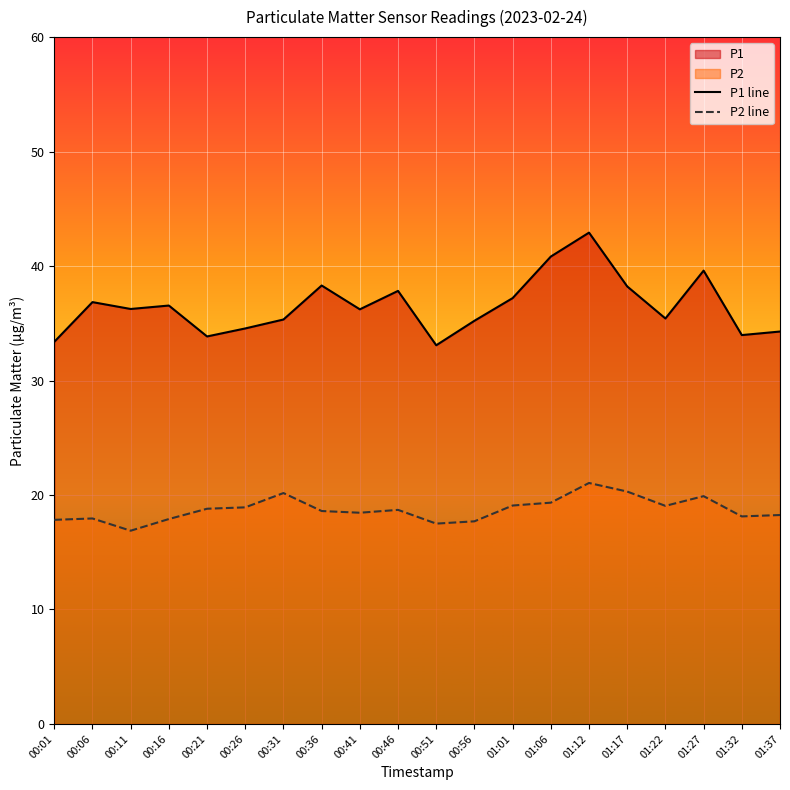

True or false: P2 line has a value of 7.7 at 01:27.

False